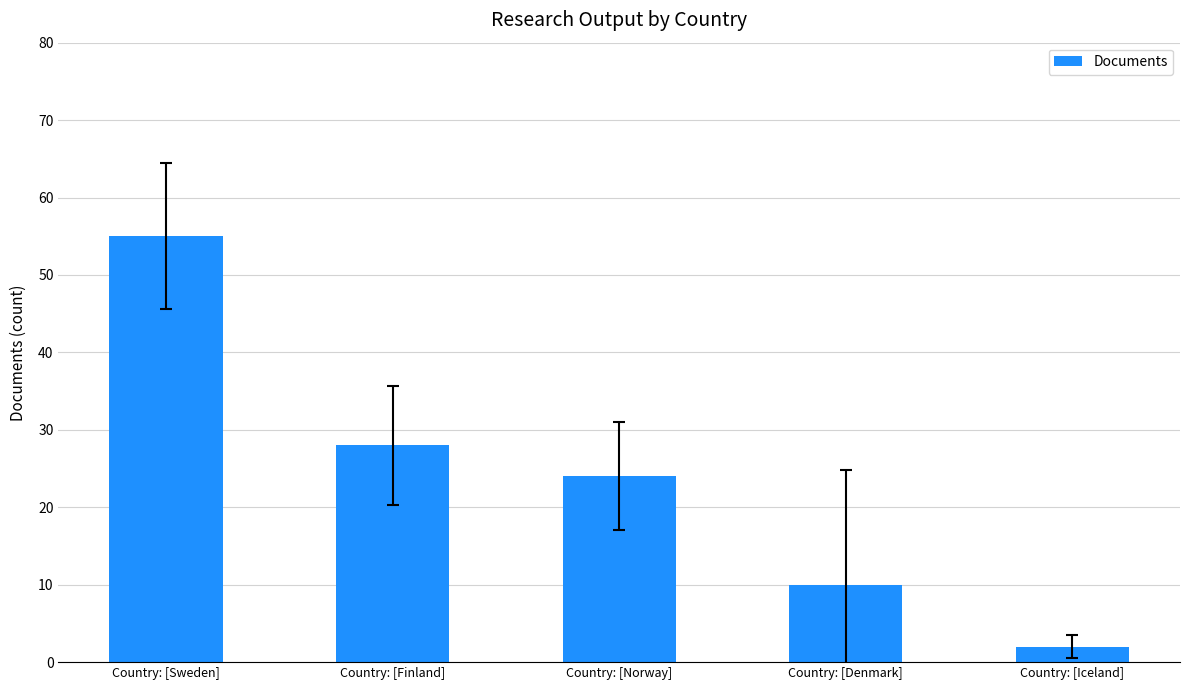

Rank the categories by value from highest to lowest.

Country: [Sweden], Country: [Finland], Country: [Norway], Country: [Denmark], Country: [Iceland]